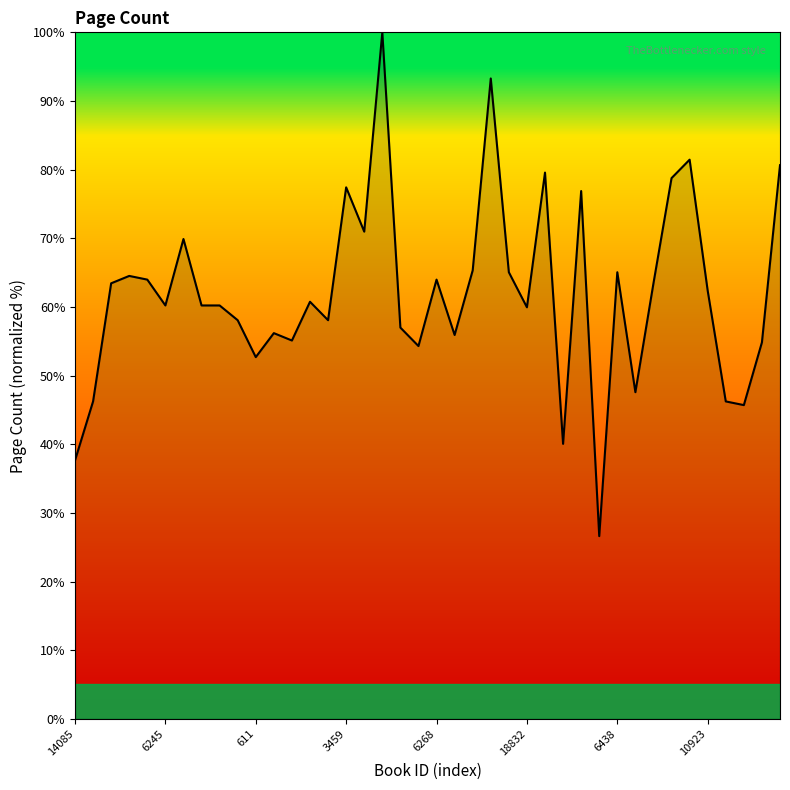

What is the sum of all values?

2479.6